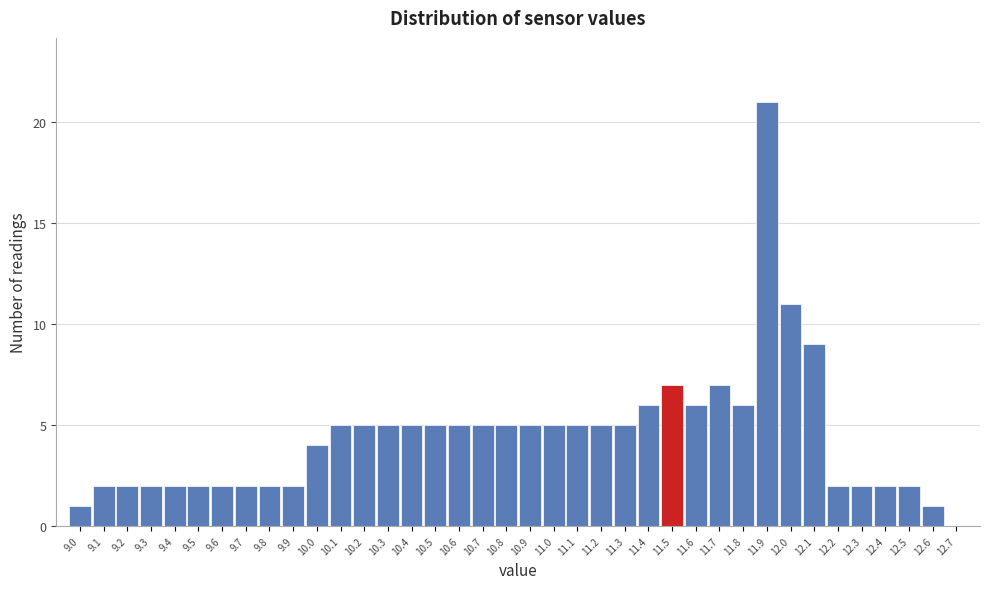

Reading left to right, transcribe this chart: for each bar, give the range it covers on the x-axis and its height. The values are not printed on the chart, so give them approximately, as read against the axis.

8.95 to 9.05: 1
9.05 to 9.15: 2
9.15 to 9.25: 2
9.25 to 9.35: 2
9.35 to 9.45: 2
9.45 to 9.55: 2
9.55 to 9.65: 2
9.65 to 9.75: 2
9.75 to 9.85: 2
9.85 to 9.95: 2
9.95 to 10.05: 4
10.05 to 10.15: 5
10.15 to 10.25: 5
10.25 to 10.35: 5
10.35 to 10.45: 5
10.45 to 10.55: 5
10.55 to 10.65: 5
10.65 to 10.75: 5
10.75 to 10.85: 5
10.85 to 10.95: 5
10.95 to 11.05: 5
11.05 to 11.15: 5
11.15 to 11.25: 5
11.25 to 11.35: 5
11.35 to 11.45: 6
11.45 to 11.55: 7
11.55 to 11.65: 6
11.65 to 11.75: 7
11.75 to 11.85: 6
11.85 to 11.95: 21
11.95 to 12.05: 11
12.05 to 12.15: 9
12.15 to 12.25: 2
12.25 to 12.35: 2
12.35 to 12.45: 2
12.45 to 12.55: 2
12.55 to 12.65: 1
12.65 to 12.75: 0